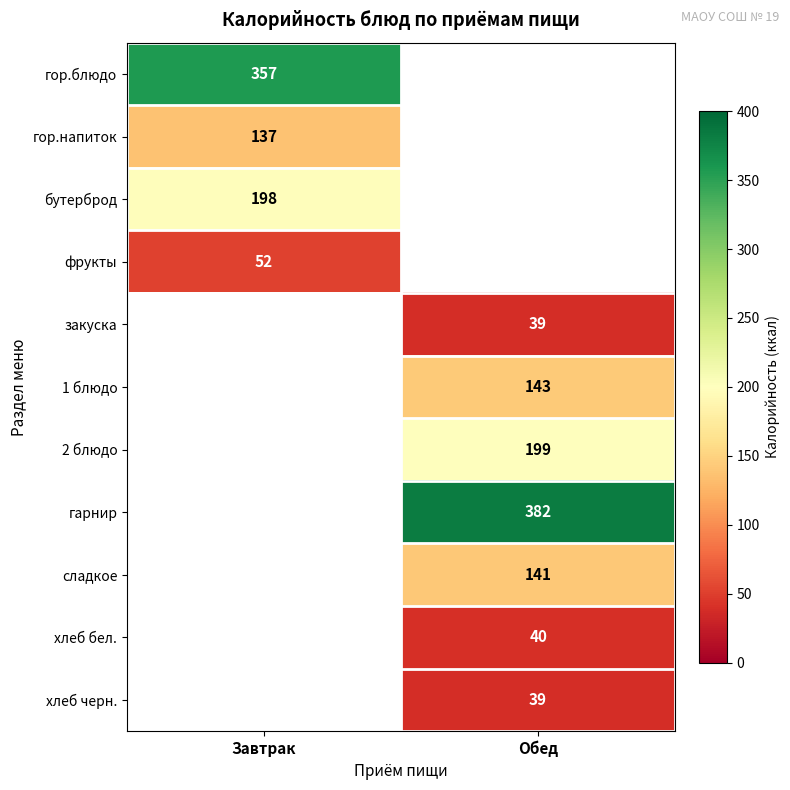

The бутерброд series shows 198 at Завтрак. True or false?

True